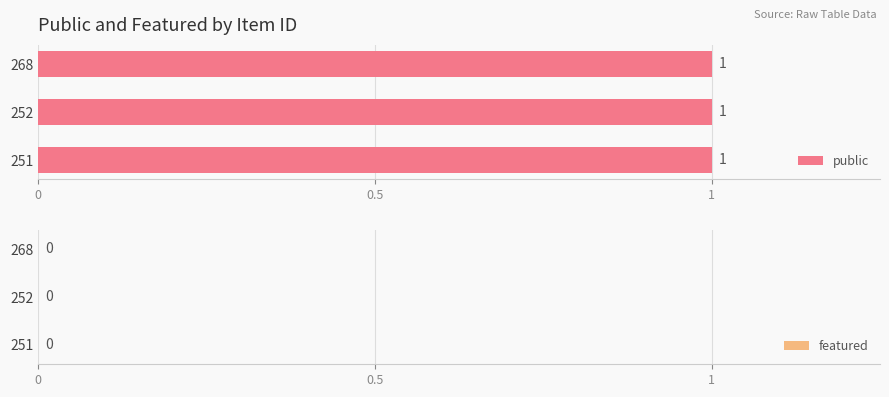

How many categories are shown in the chart?

3